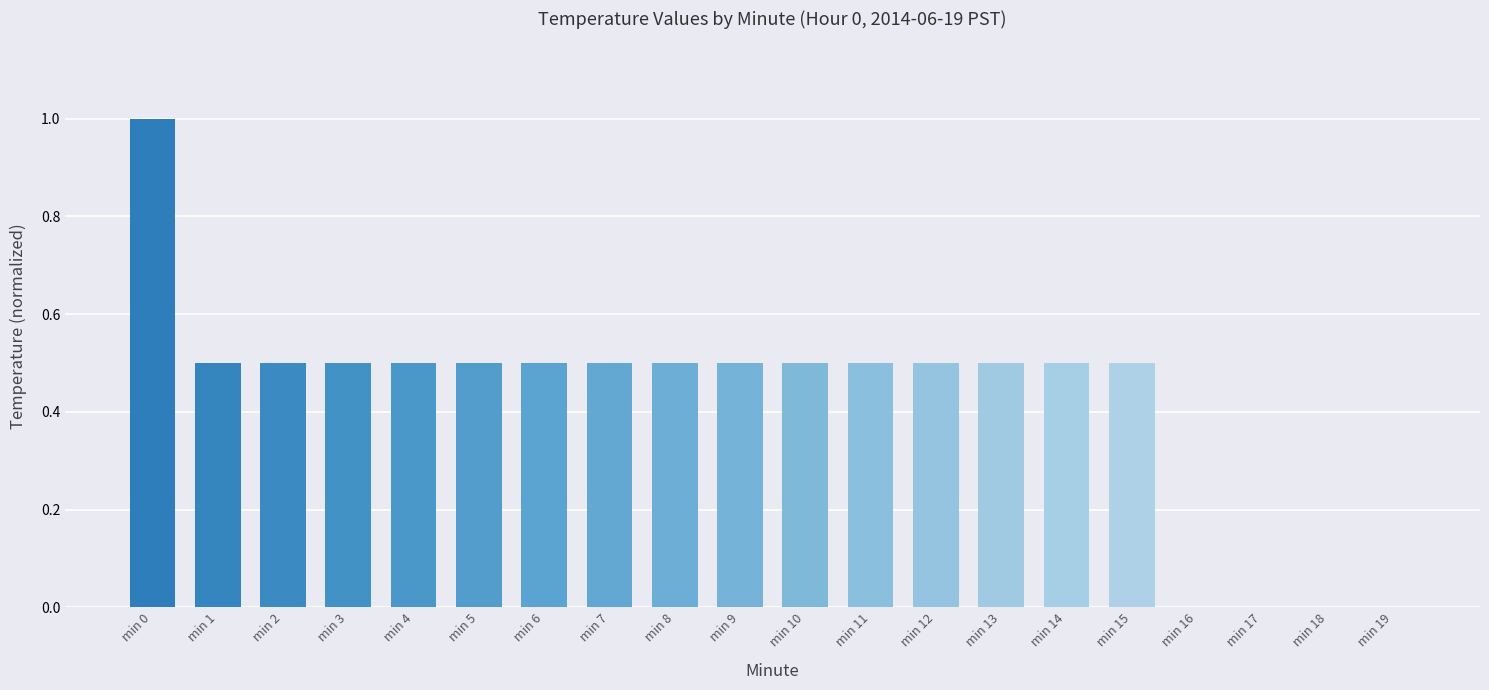

What is the difference between the values at min 4 and min 0?

0.5